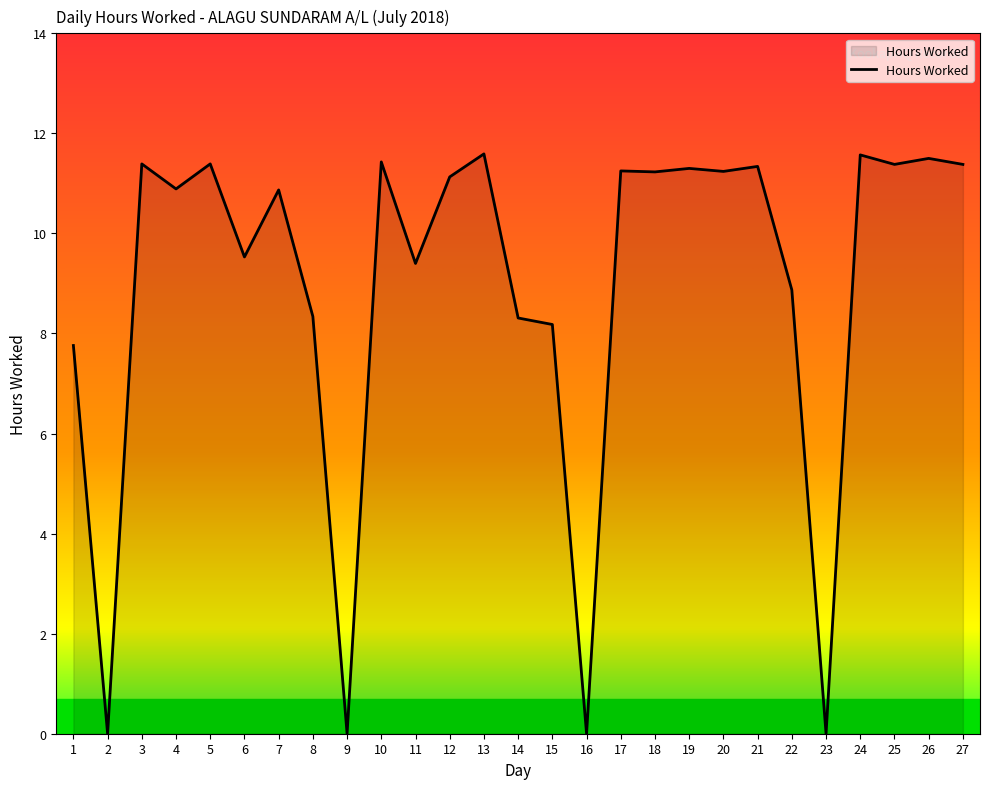

Which has a higher value, 24 or 22?

24